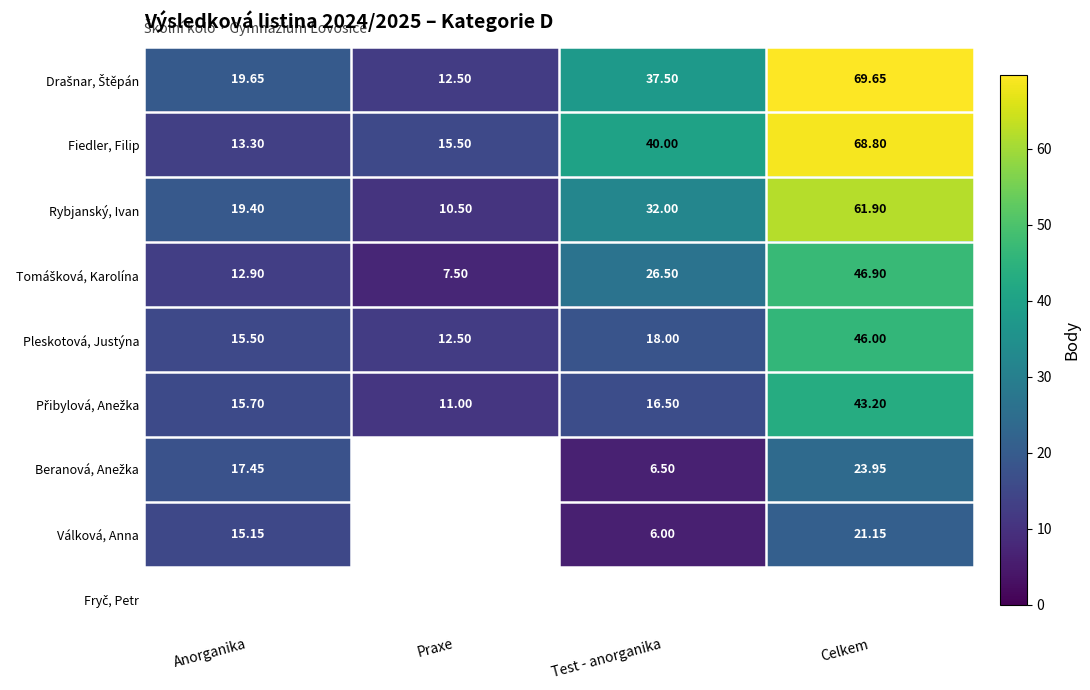

Which series has the largest total across all categories?

Drašnar, Štěpán